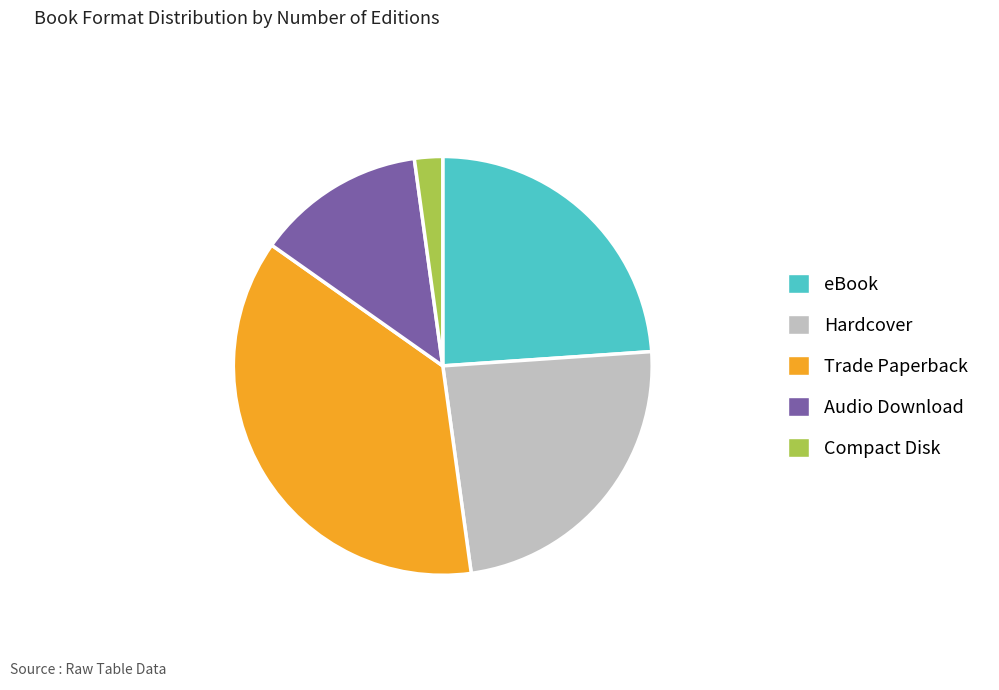

Is it true that Hardcover is 24% of the pie?

True